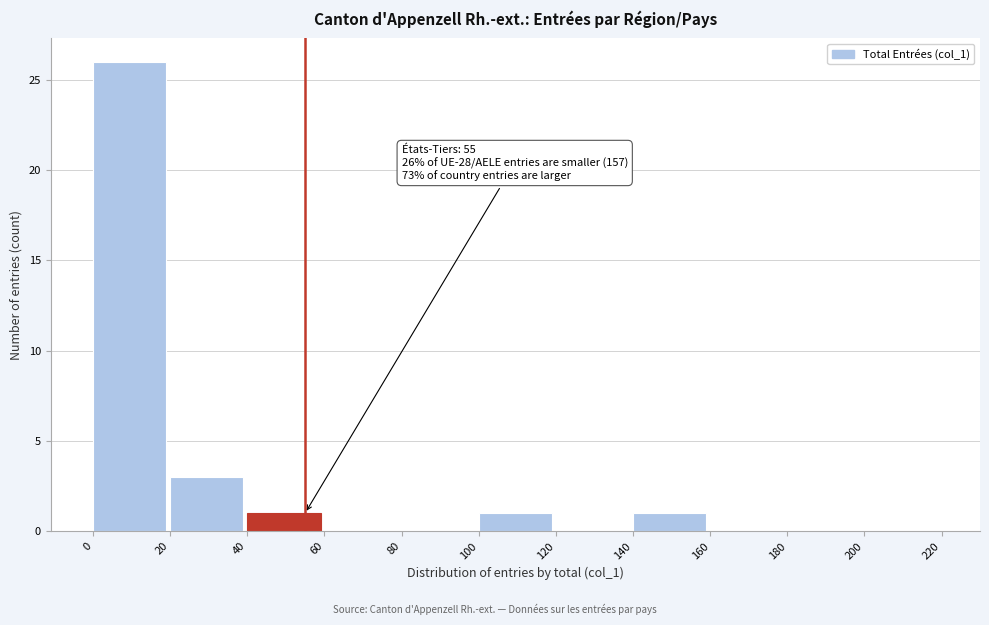

Over which range of the x-axis is the bar tallest?

0 to 20